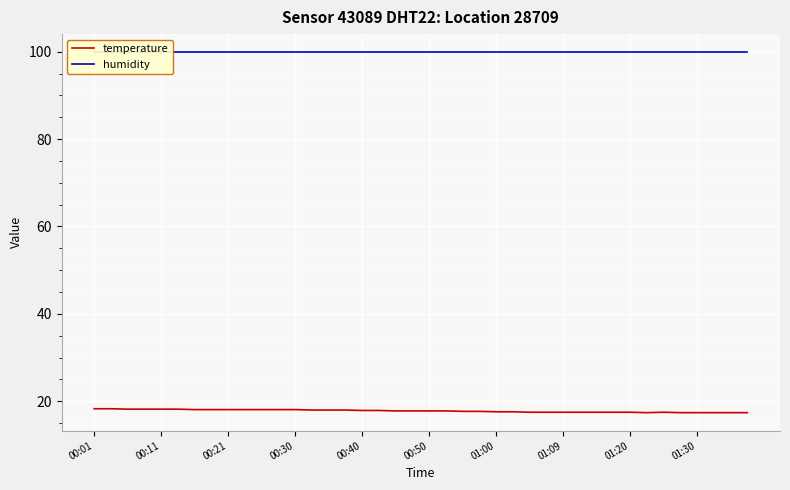

What is the maximum value for temperature?

18.3